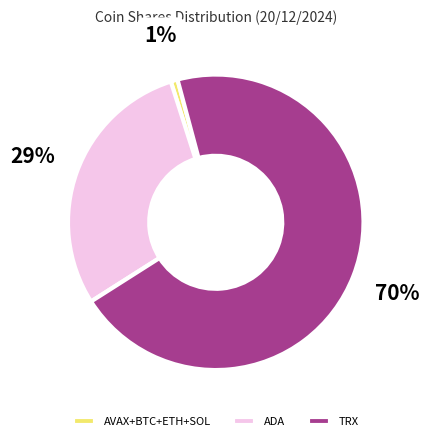

Is there any slice that represents more than half of the pie?

Yes